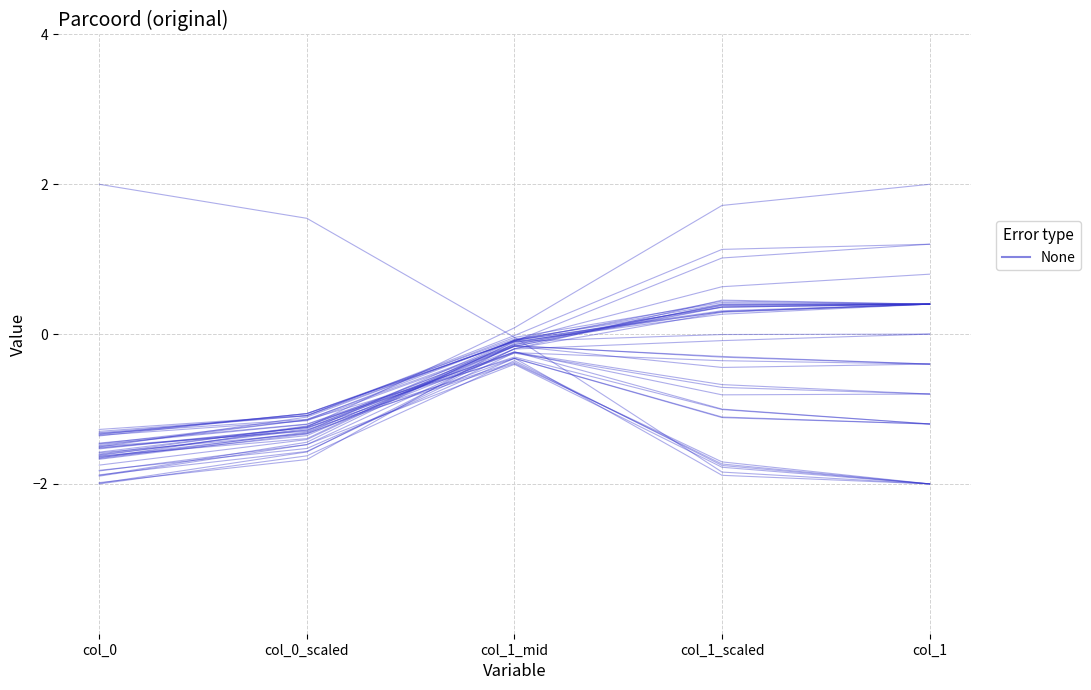

The chart shows a value of -0.4 at col_1_mid. True or false?

True